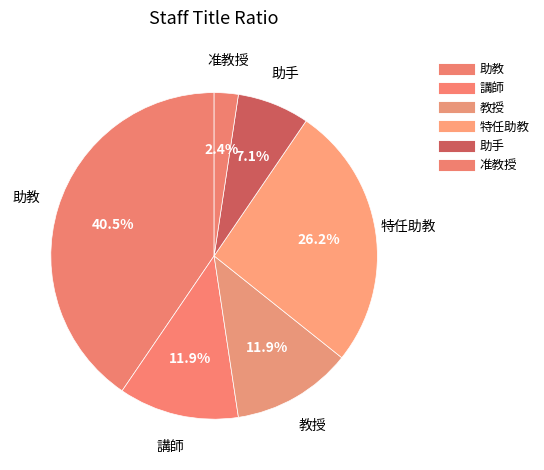

How many segments does this pie chart have?

6